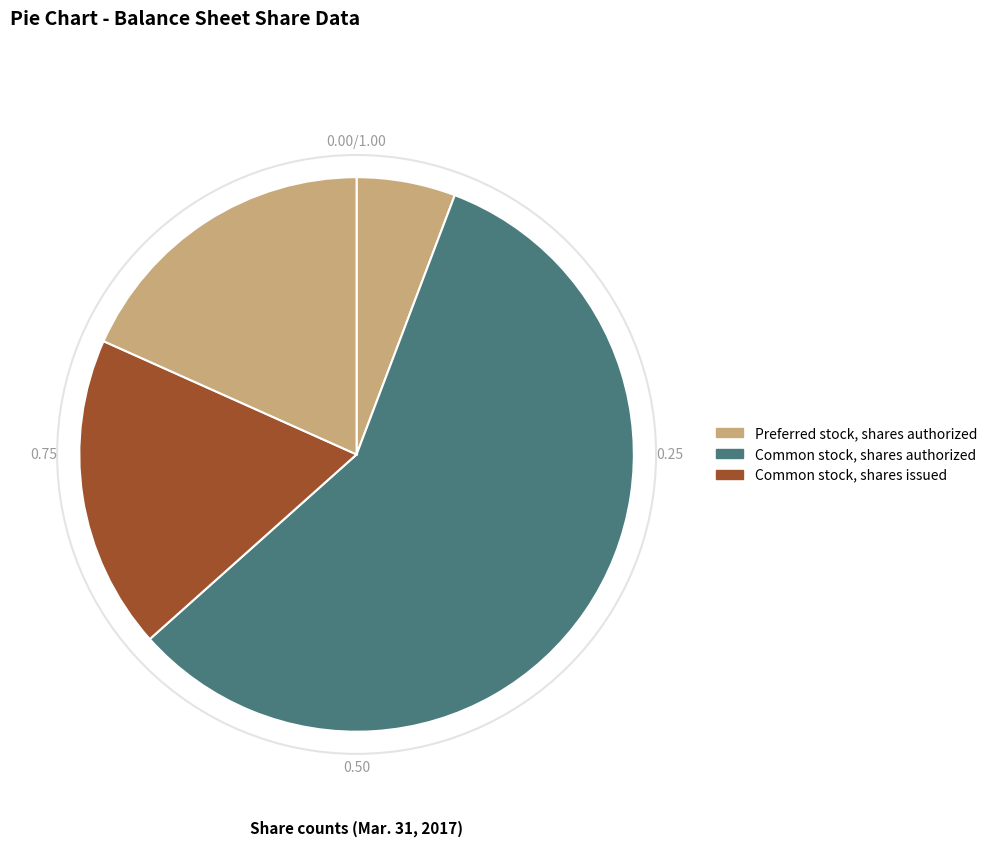

How many segments does this pie chart have?

4